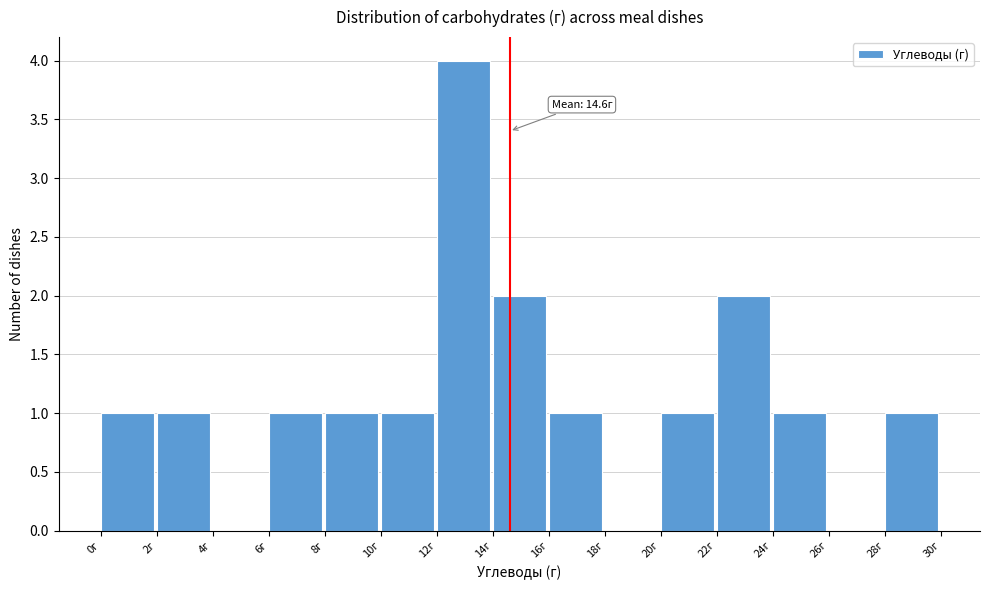

Which range on the x-axis has the tallest bar?

12 to 14